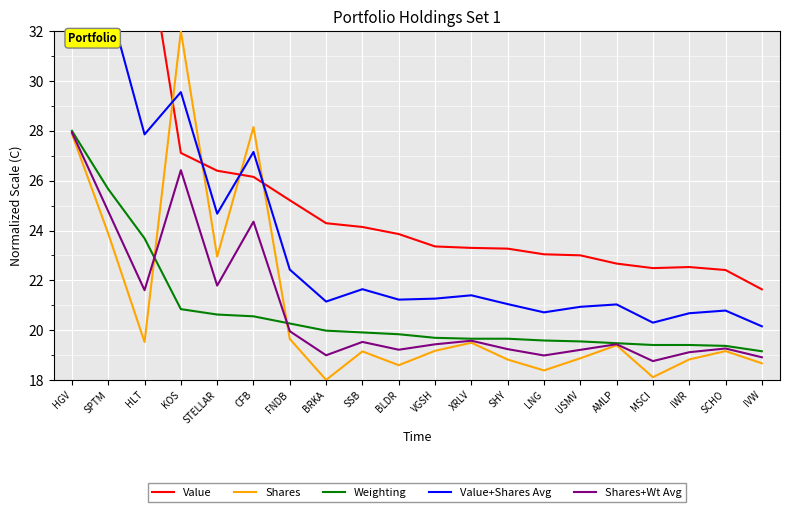

What is the total value across all series at MSCI?

99.1